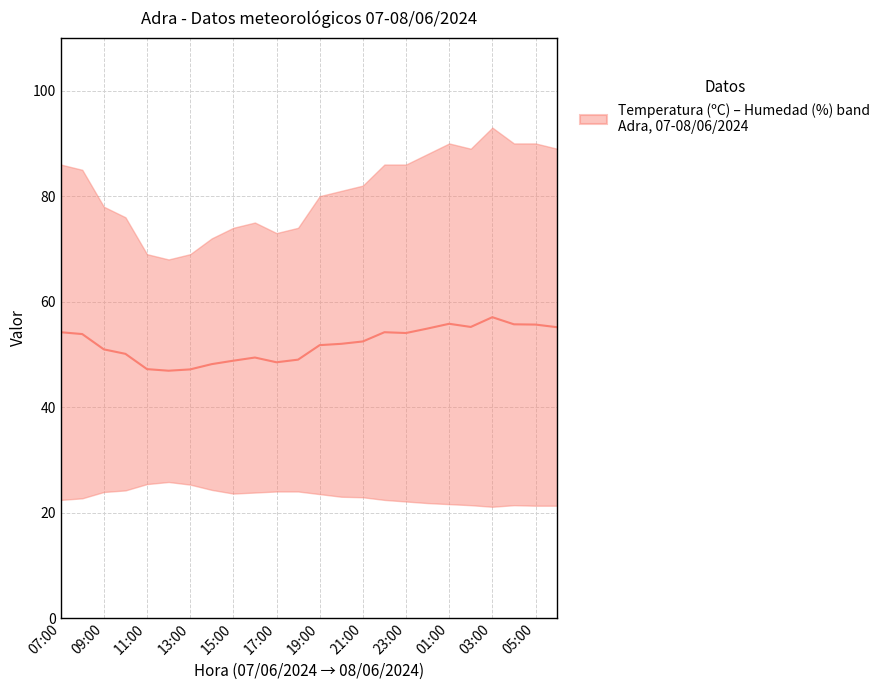

Is it true that the value at 01:00 is 55.8?

True